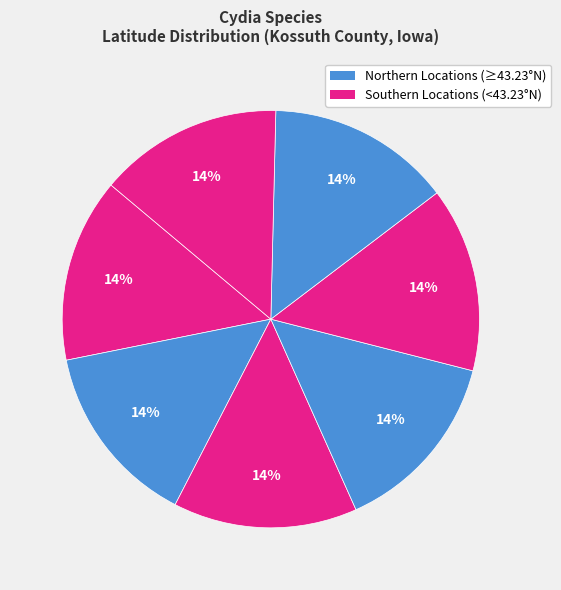

Is there any slice that represents more than half of the pie?

No